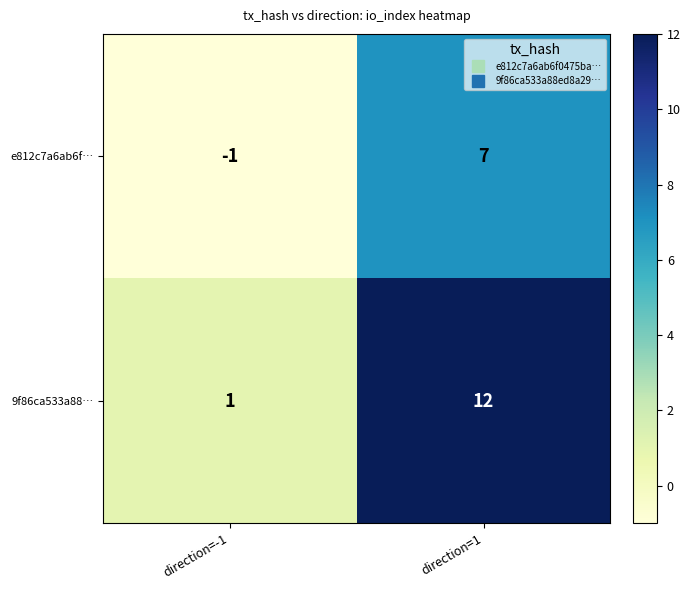

Which series has the largest range (max minus min)?

9f86ca533a88…